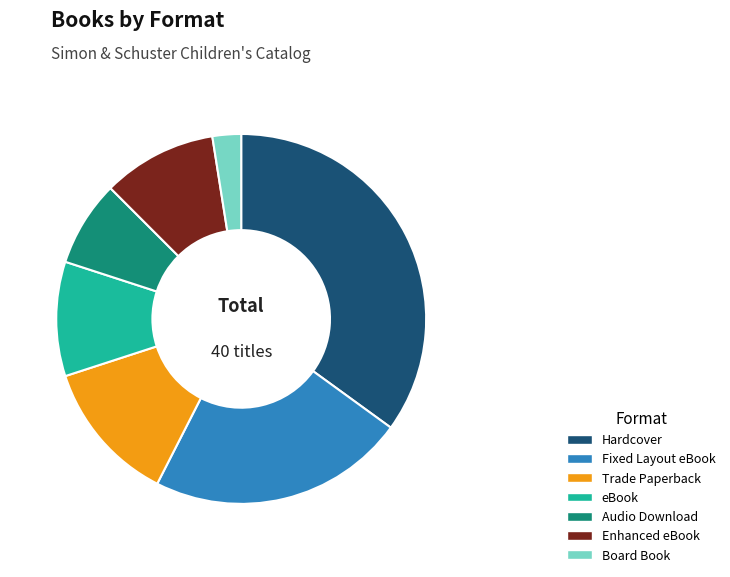

How many segments does this pie chart have?

7